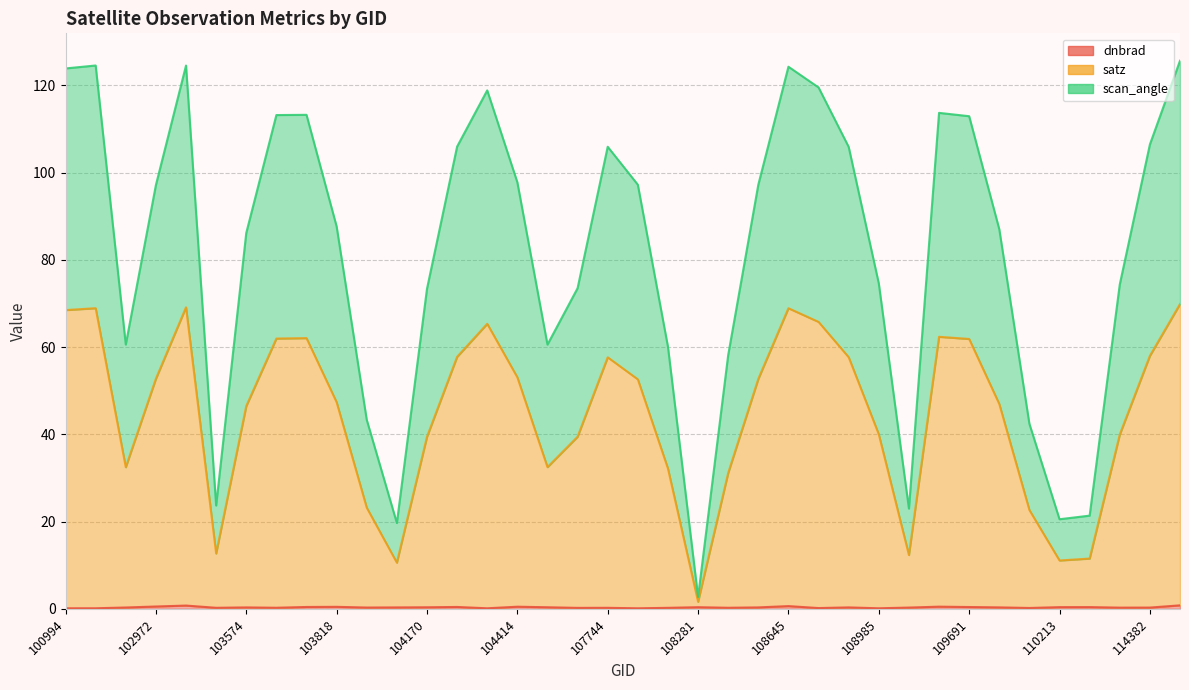

What are all the series names shown in the legend?

dnbrad, satz, scan_angle